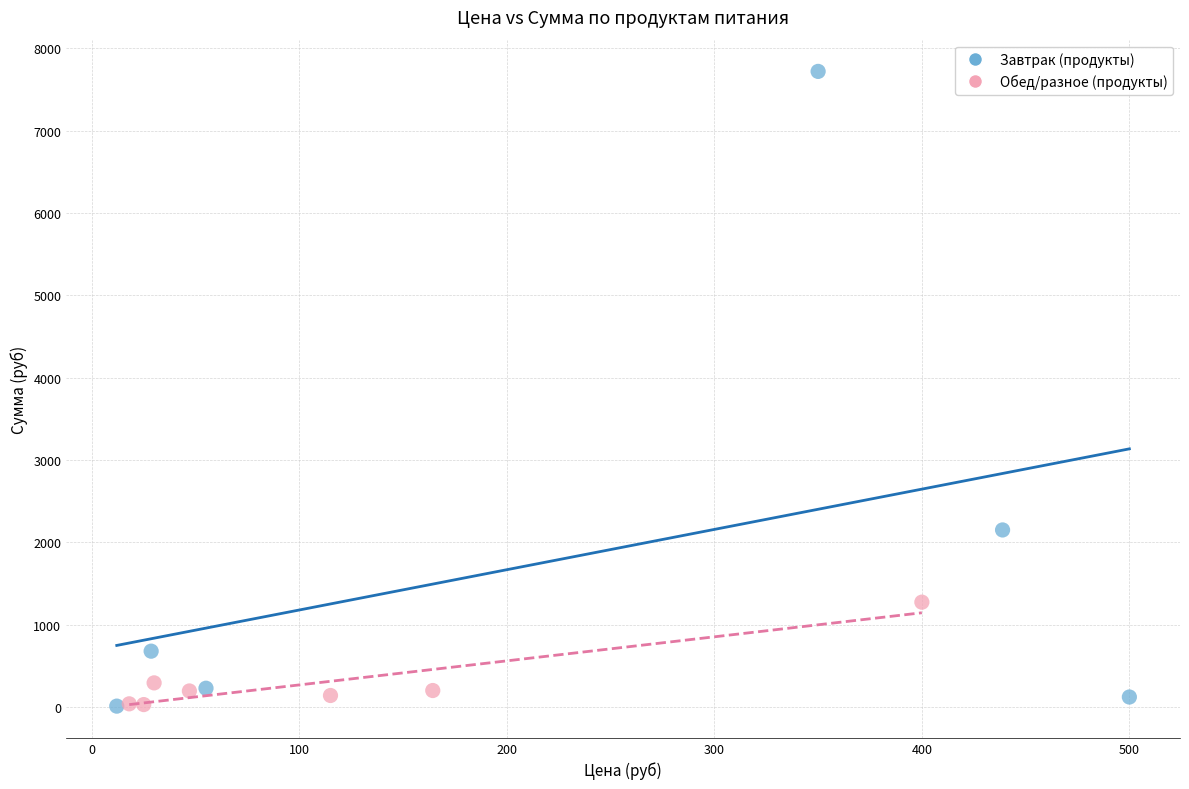

Which series has the widest spread of Y values?

Завтрак (продукты)